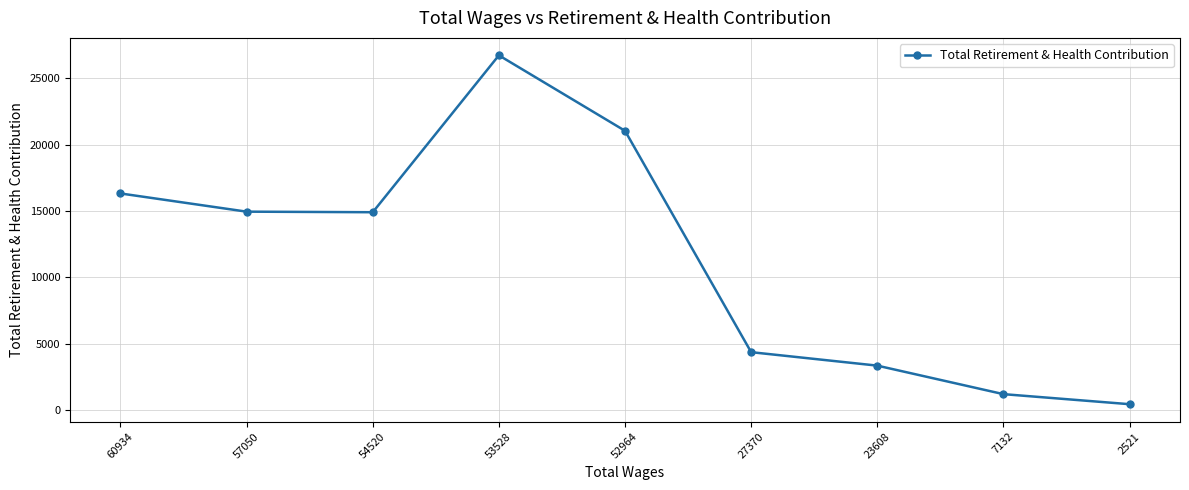

Which label corresponds to the largest value in the chart?

53528